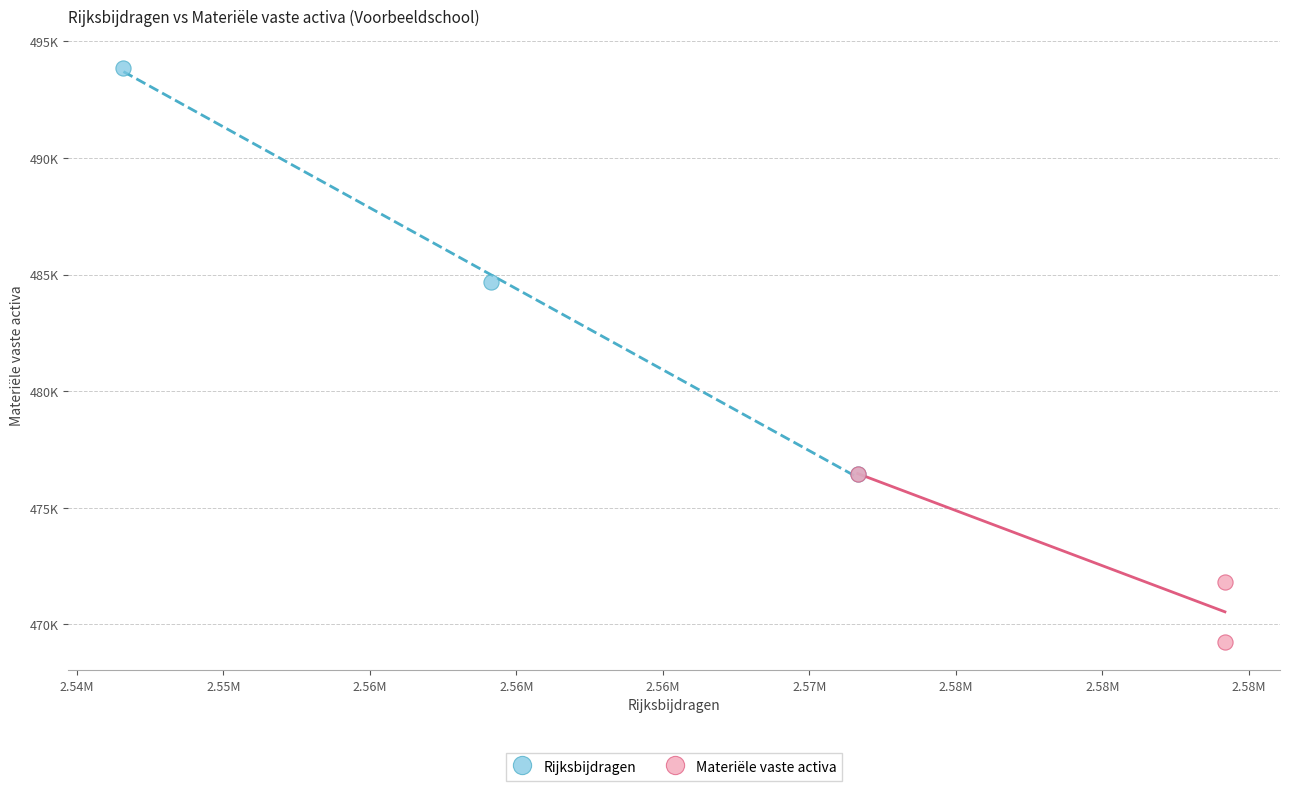

What are all the series names shown in the legend?

Rijksbijdragen, Materiële vaste activa